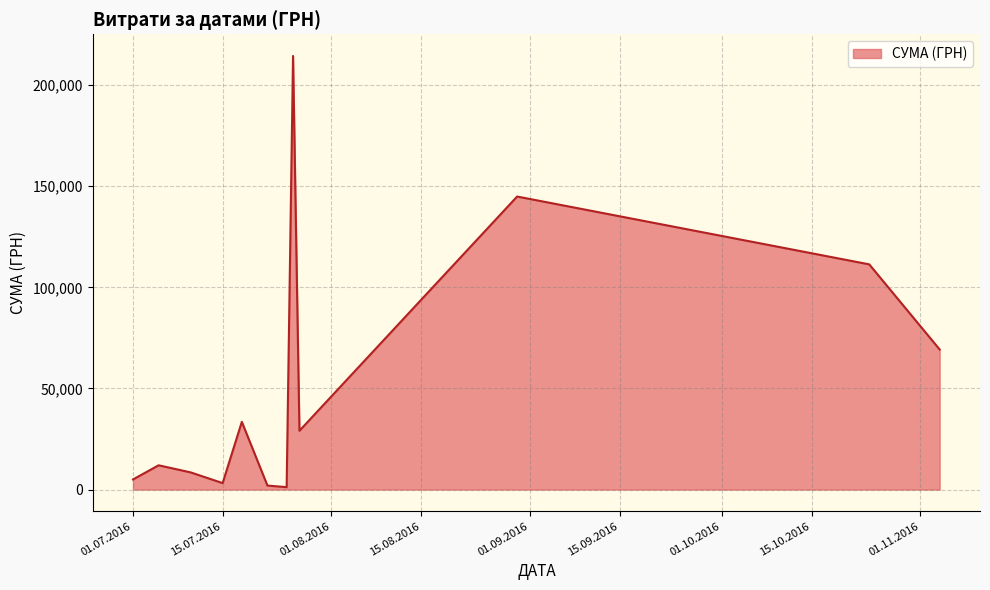

What is the greatest value displayed?

214373.3